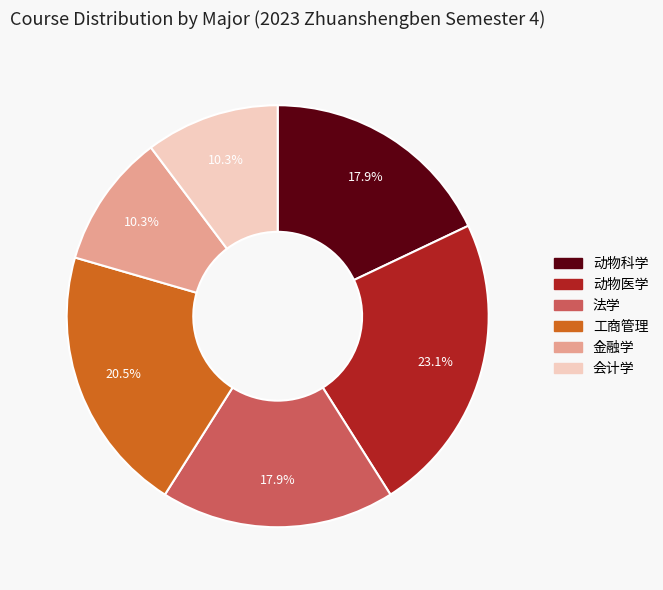

Is it true that 金融学 is 1% of the pie?

False